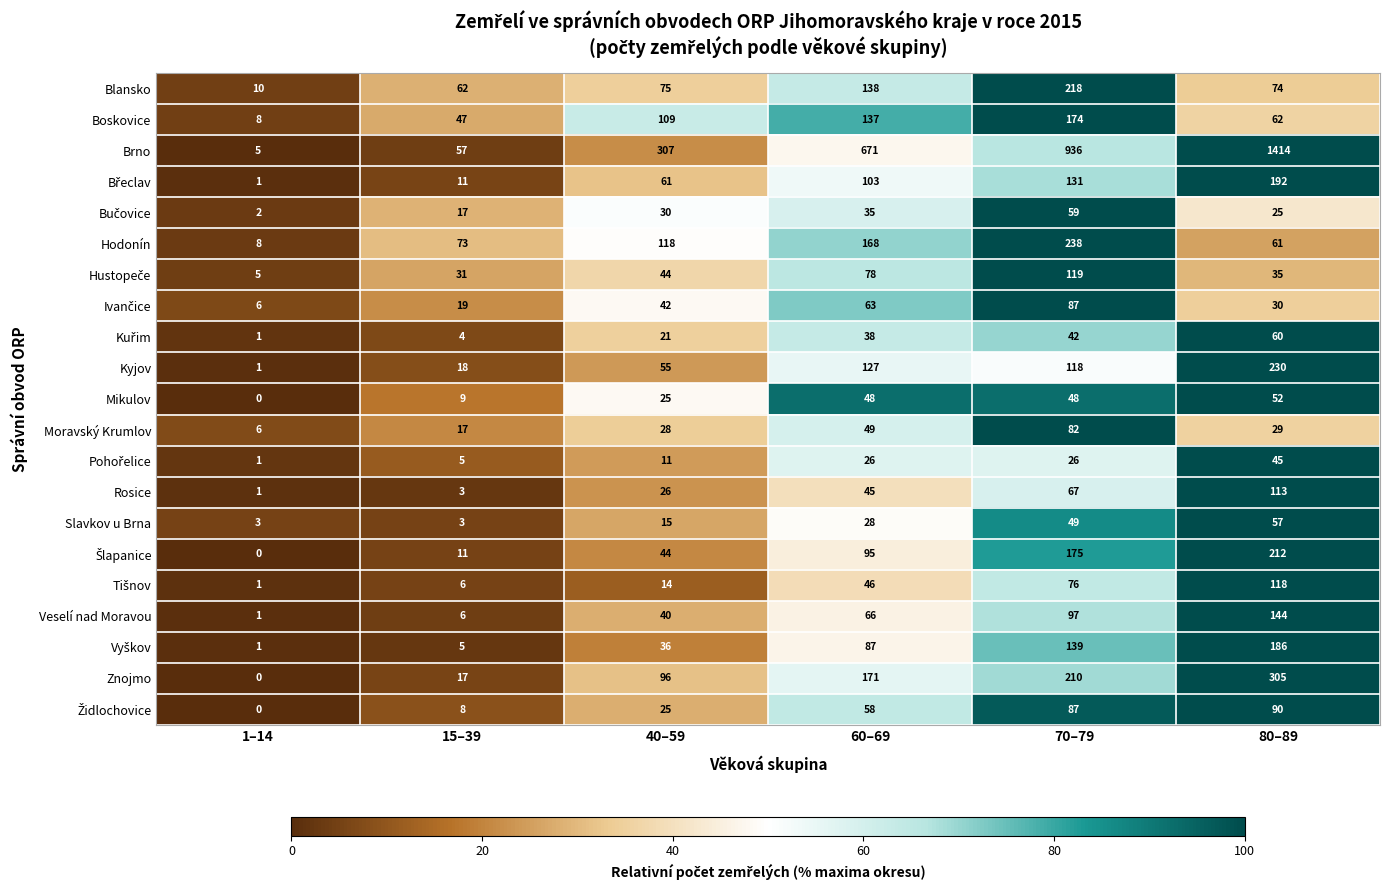

What is the average value of the Boskovice series?

90